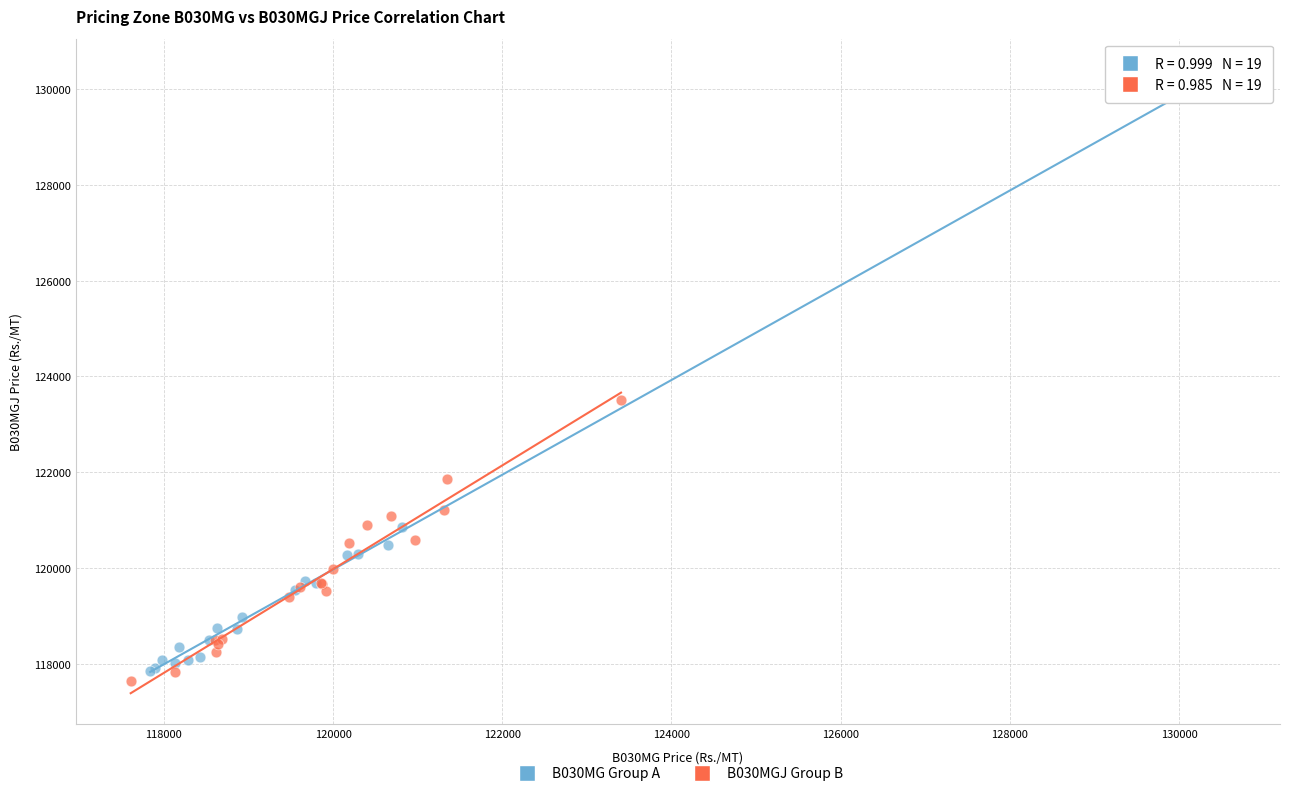

Which series has the largest Y range (max minus min)?

B030MG Group A